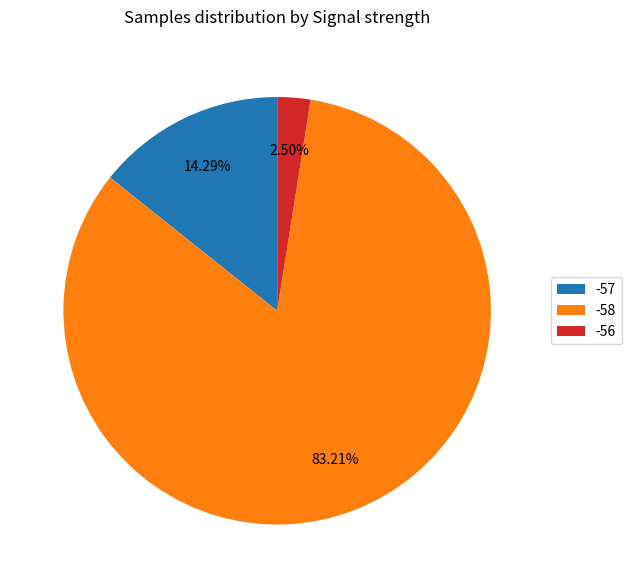

To the nearest percent, what percentage of the pie is -58?

83%